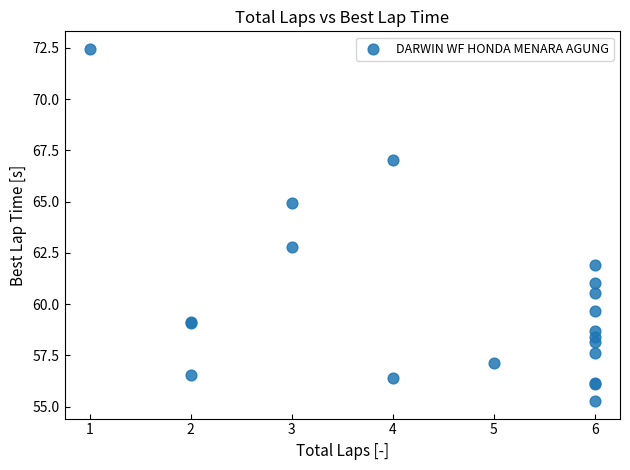

What Y value in the scatter plot is closest to 63?

62.8